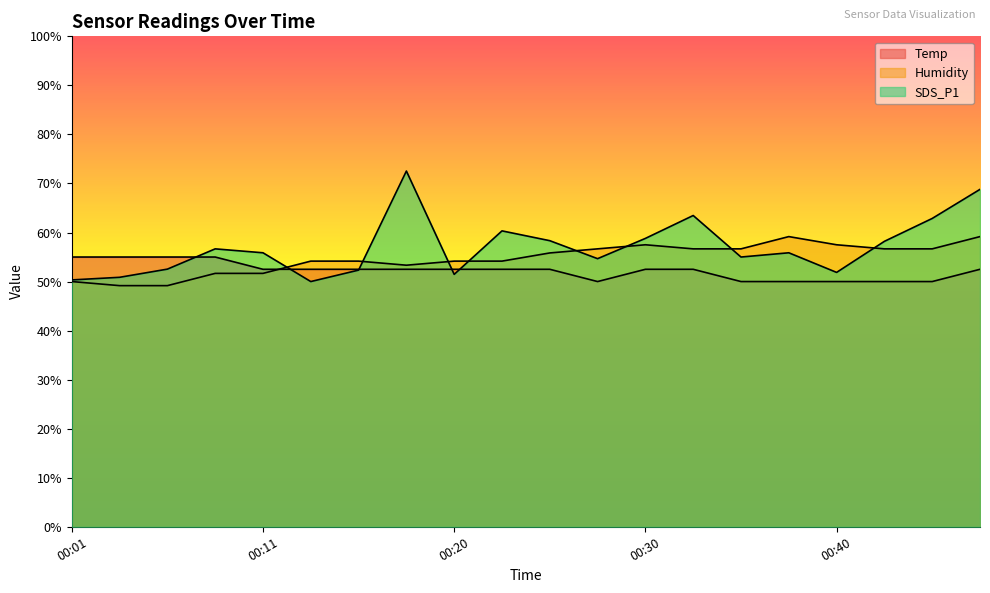

True or false: Humidity has more than 2 points higher than both neighbors.

False